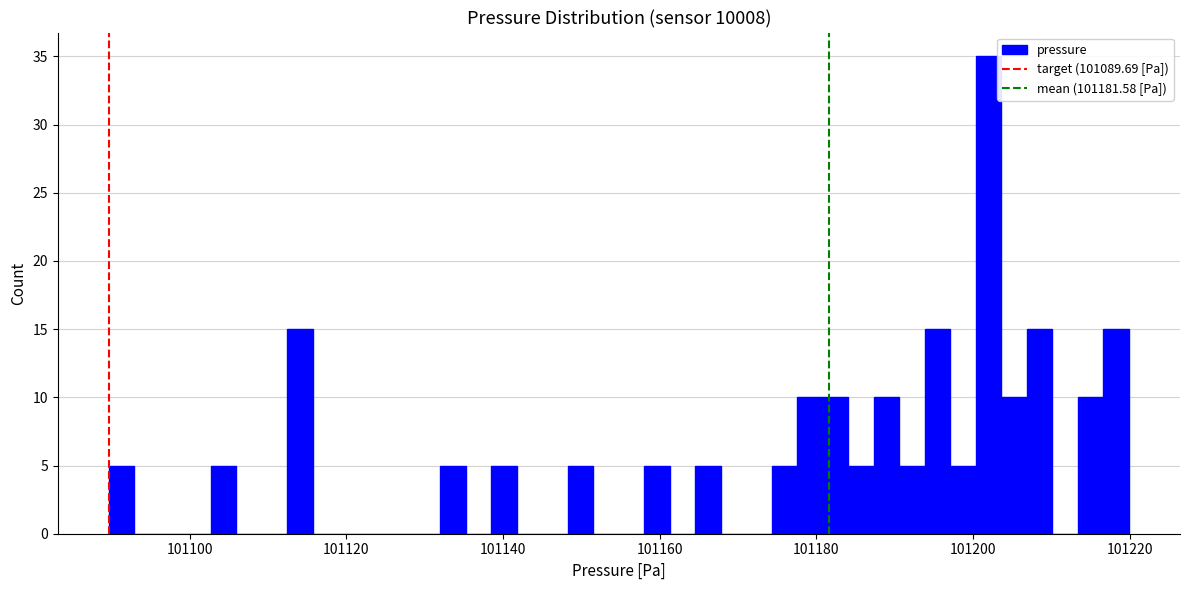

Read against the x-axis, roughly where is the centre of the tallest bar?

101202